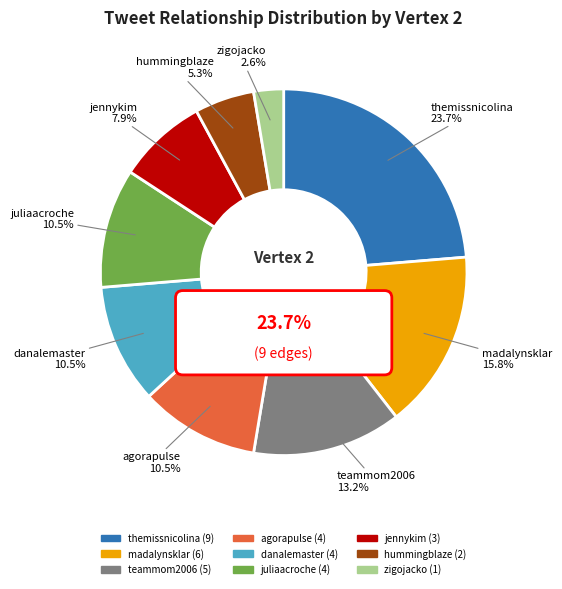

What is the change in value from teammom2006 to danalemaster?

-1